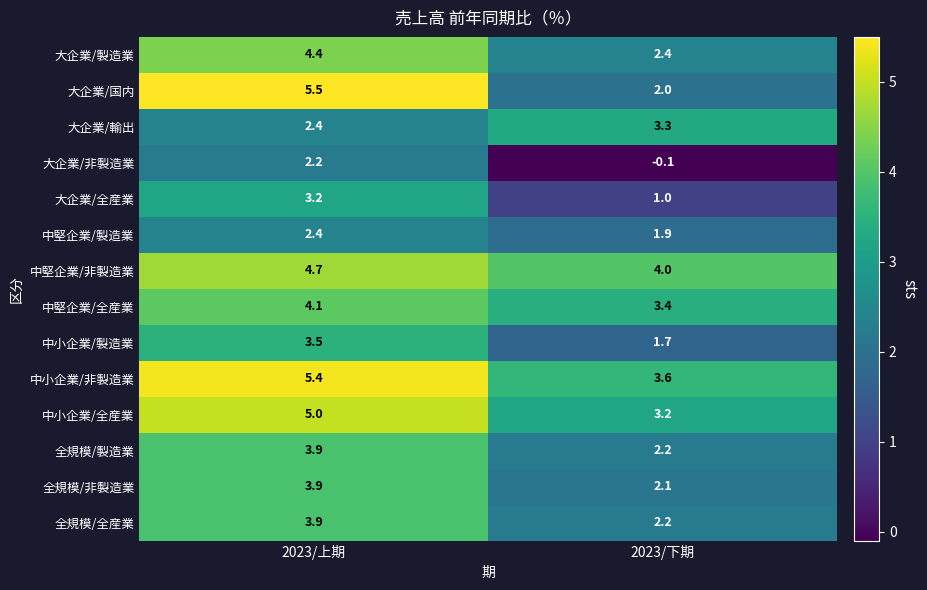

What is the approximate value of 全規模/製造業 at 2023/下期?

2.2